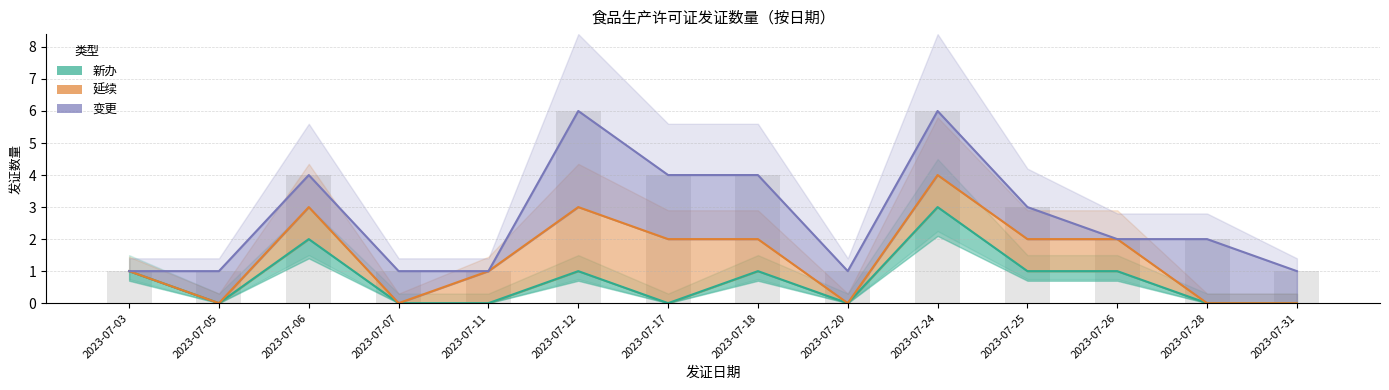

The 变更 series shows 4 at 2023-07-06. True or false?

True